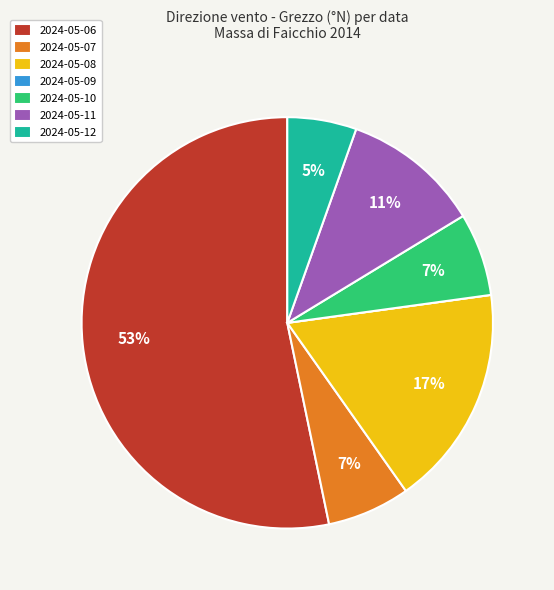

What is the largest slice in the pie chart?

2024-05-06